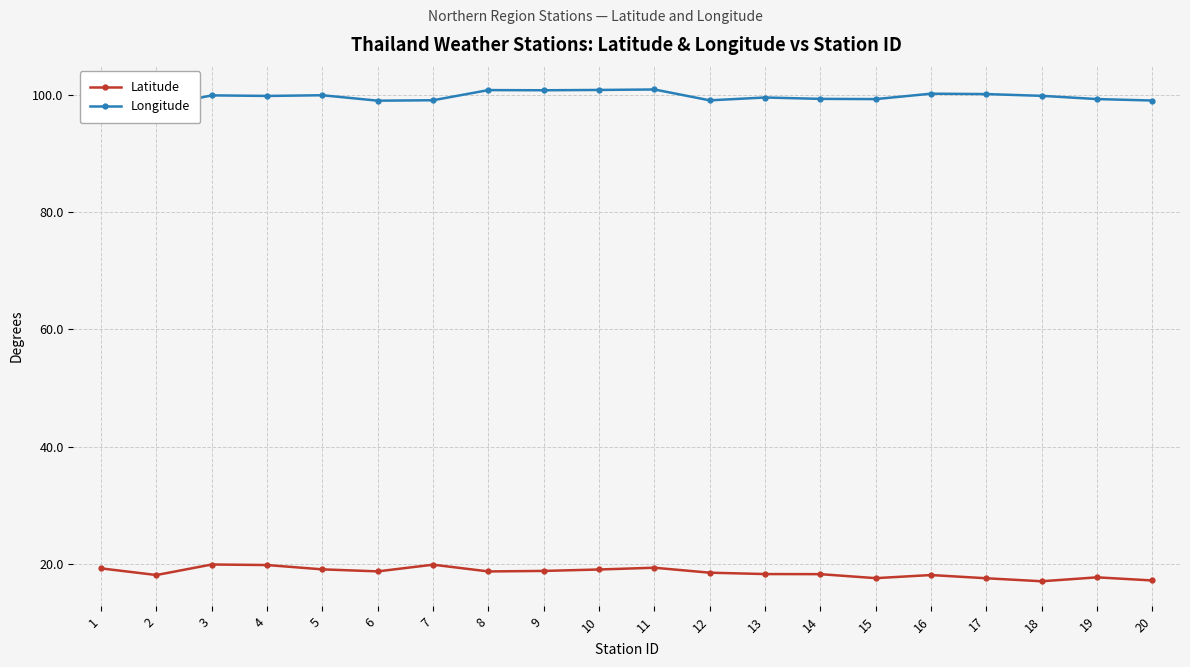

Is it true that Latitude equals 19.3 at 1?

True